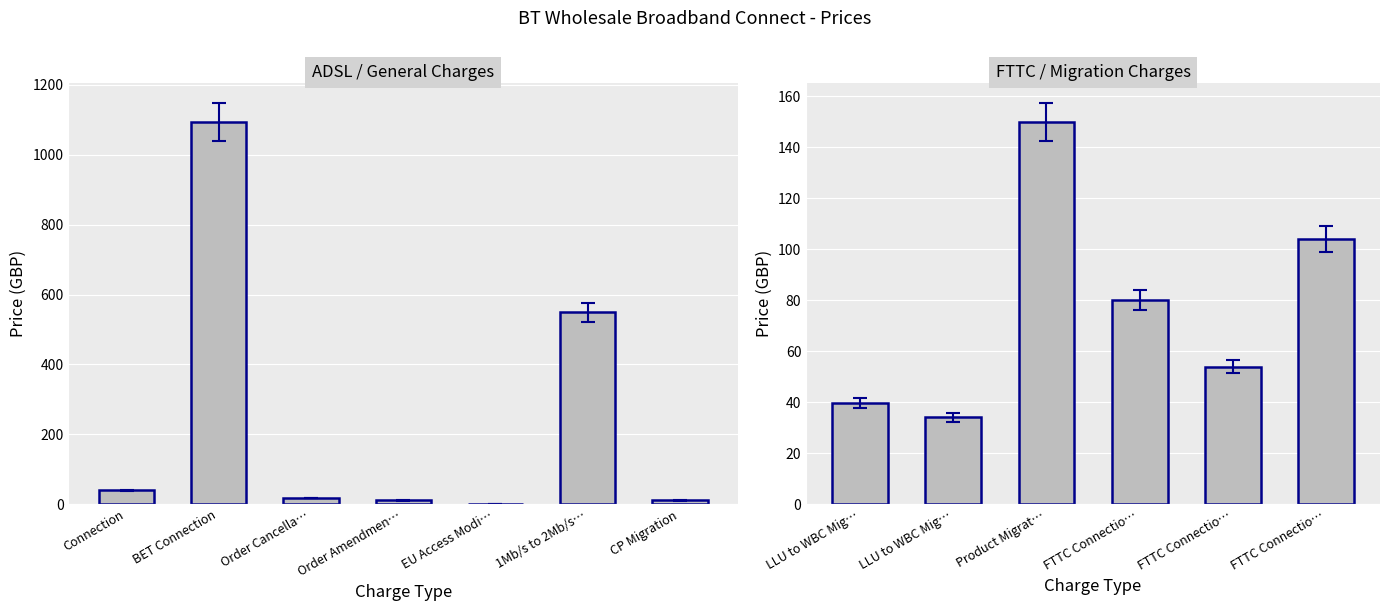

How many data points are less than 80?

3